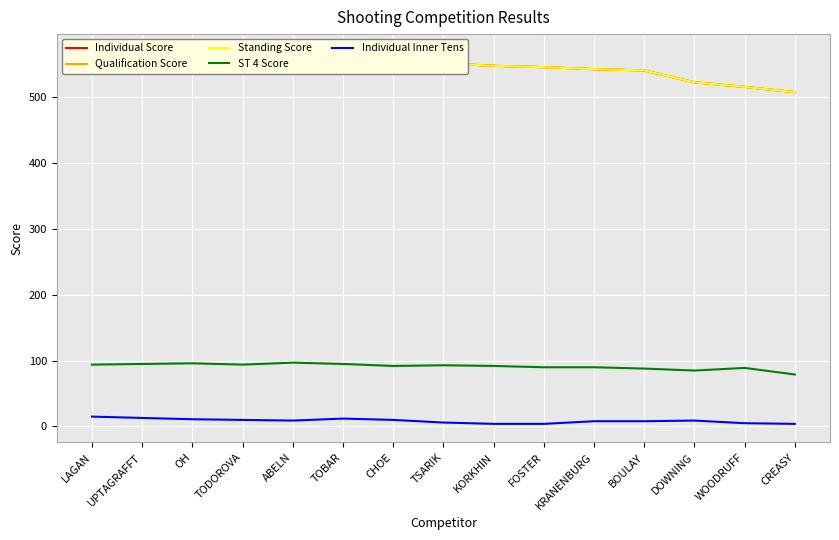

Reading left to right, what are all the values shown in this chart?

Individual Score: 568	568	567	565	565	562	553	552	548	546	543	541	523	516	508
Qualification Score: 568	568	567	565	565	562	553	552	548	546	543	541	523	516	508
Standing Score: 568	568	567	565	565	562	553	552	548	546	543	541	523	516	508
ST 4 Score: 94	95	96	94	97	95	92	93	92	90	90	88	85	89	79
Individual Inner Tens: 15	13	11	10	9	12	10	6	4	4	8	8	9	5	4